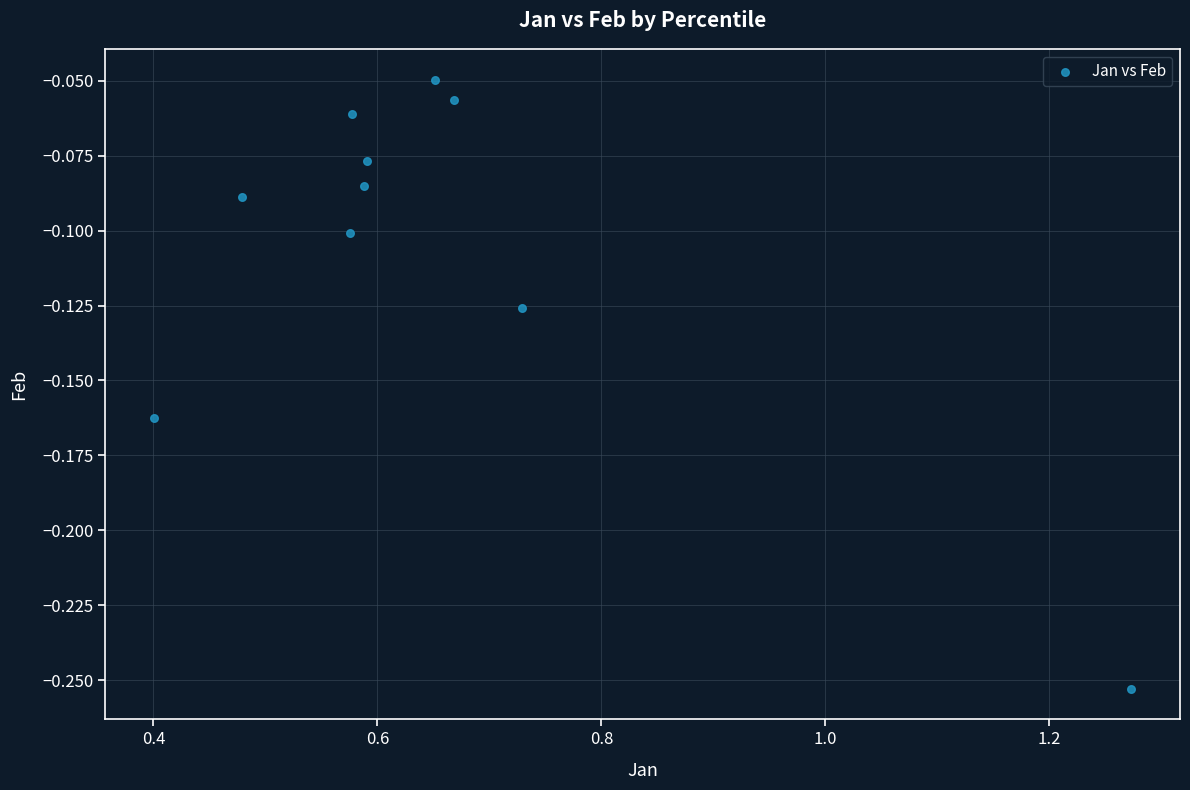

What is the average X value?

0.7